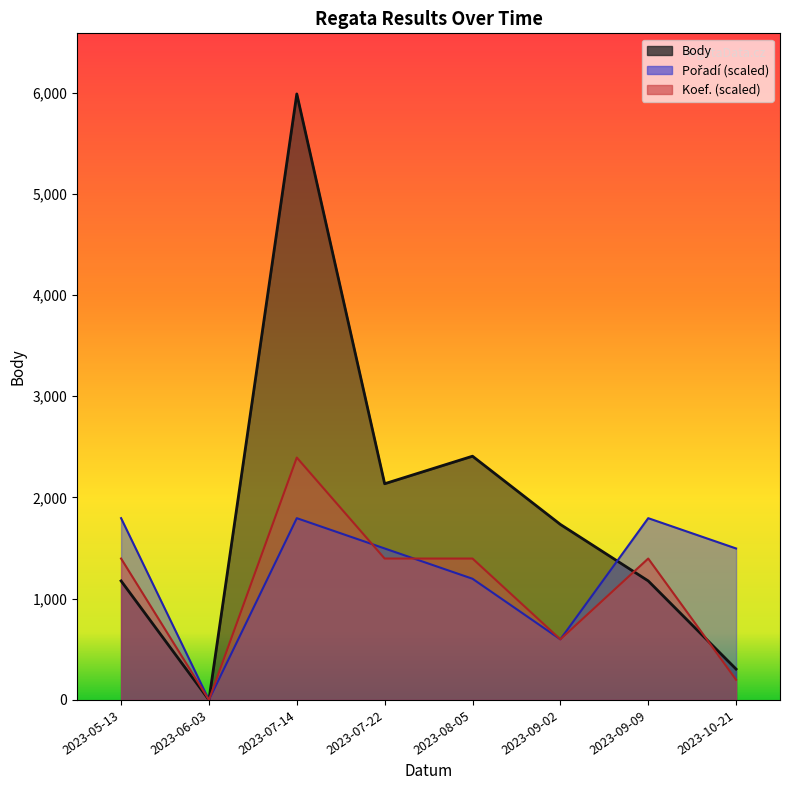

True or false: Body has more than 2 interior local peaks.

False